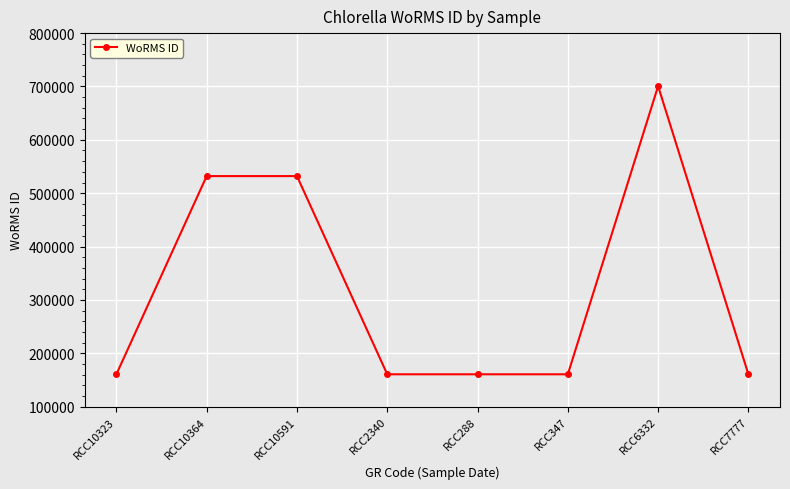

What is the smallest value displayed?

160576